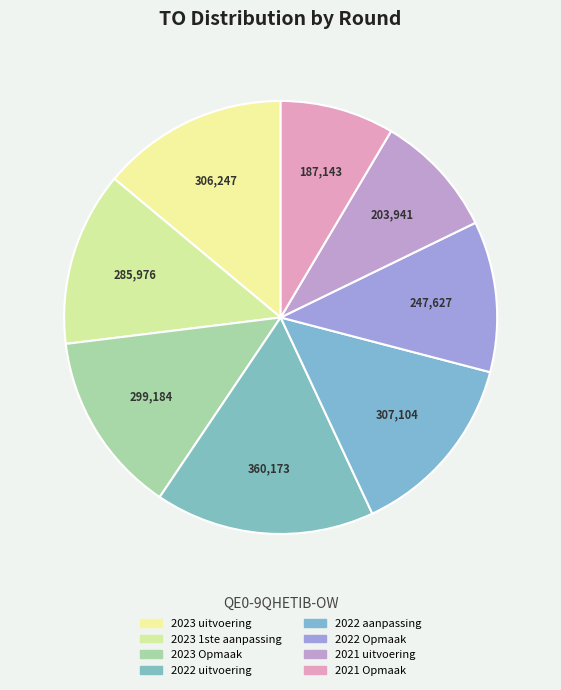

To the nearest percent, what portion does 2022 aanpassing represent?

14%